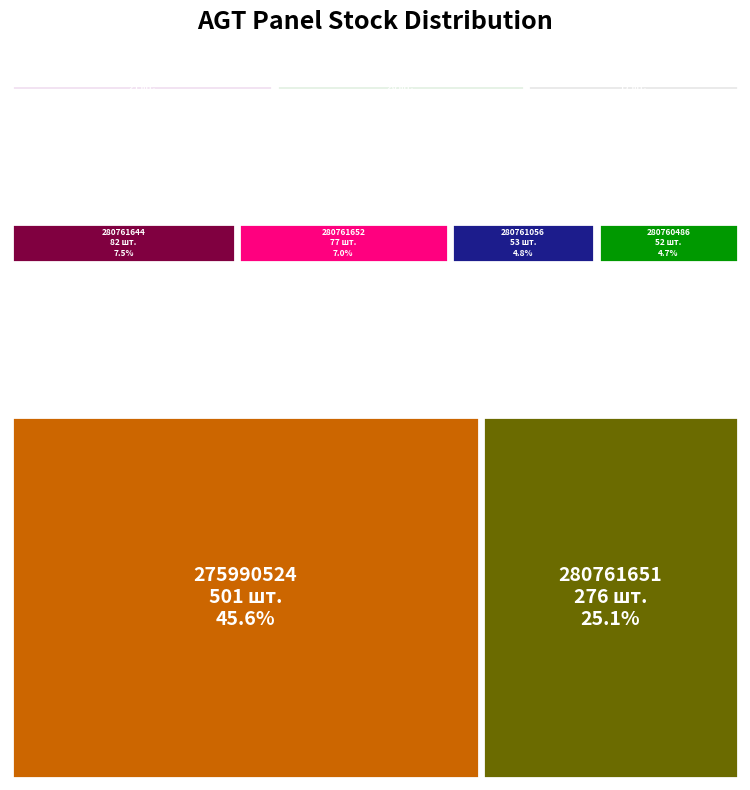

Reading left to right, what are all the values shown in this chart?

280761652=77	280761644=82	280761056=53	280761054=0	280762039=20	280761857=0	280761651=276	280761650=21	280761219=0	280761055=0	280761052=0	280760923=17	280760486=52	275990524=501